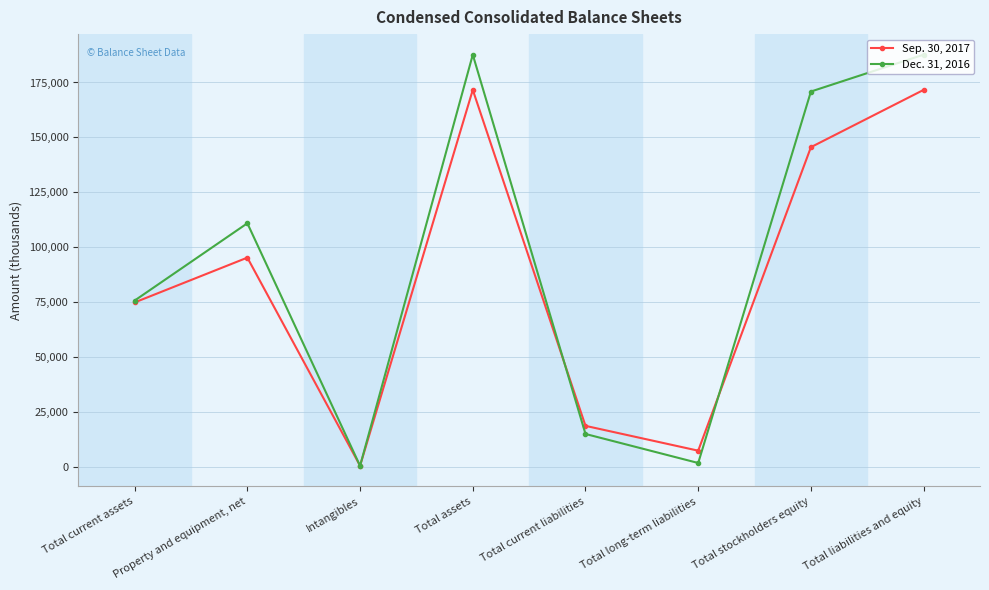

At how many categories does at least one series exceed 43868?

5